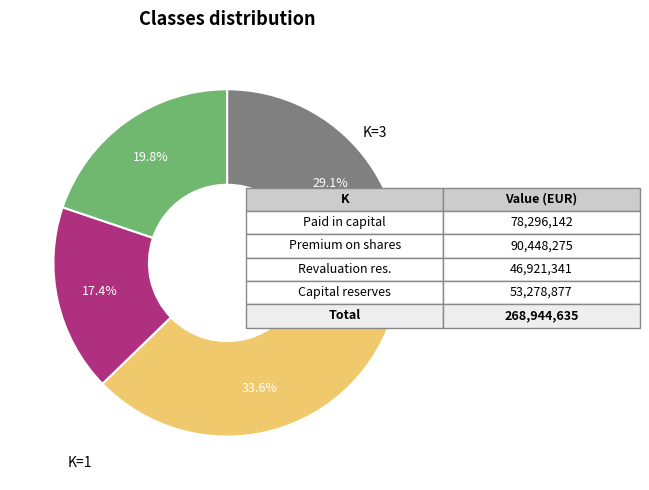

Does any single category account for the majority?

No